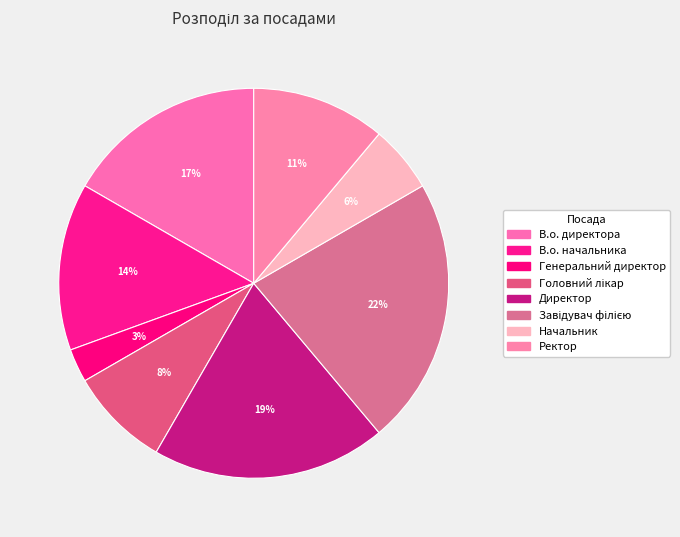

How many slices are in this pie chart?

8